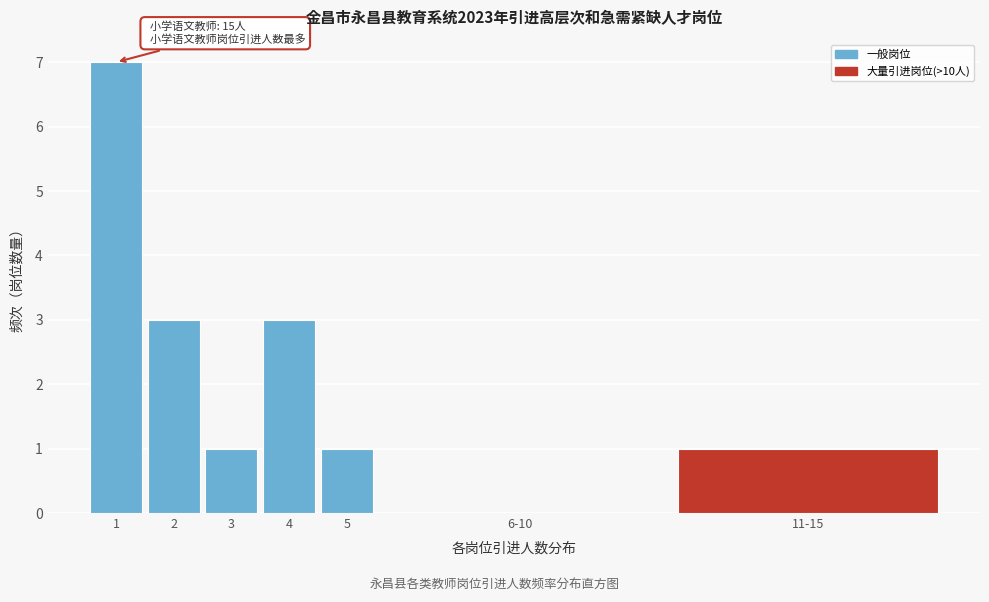

Reading right to left, extract all data points from this chart.

11-15=1	6-10=0	5=1	4=3	3=1	2=3	1=7